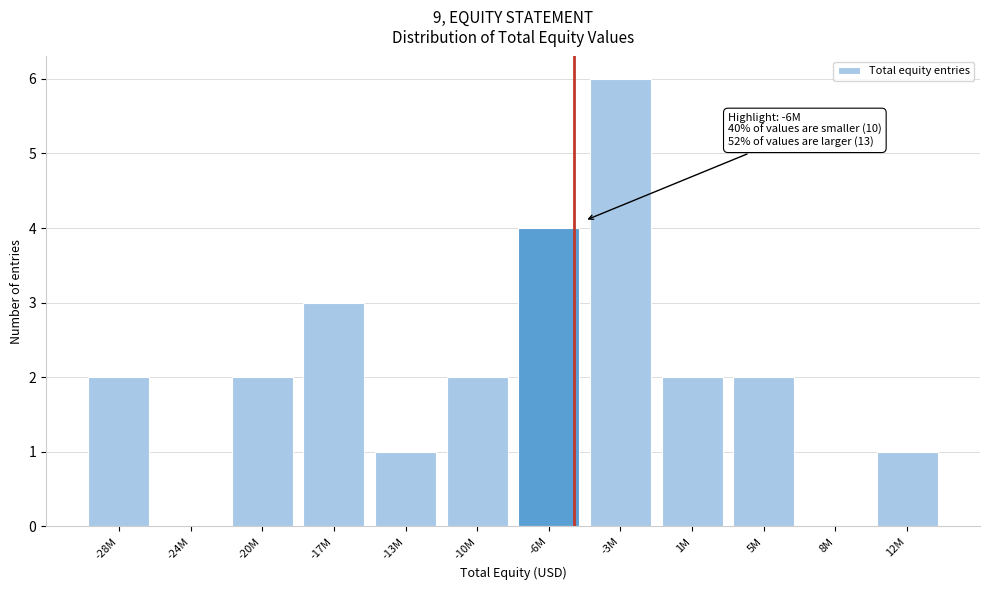

Reading right to left, extract all data points from this chart.

12M=1	8M=0	5M=2	1M=2	-3M=6	-6M=4	-10M=2	-13M=1	-17M=3	-20M=2	-24M=0	-28M=2